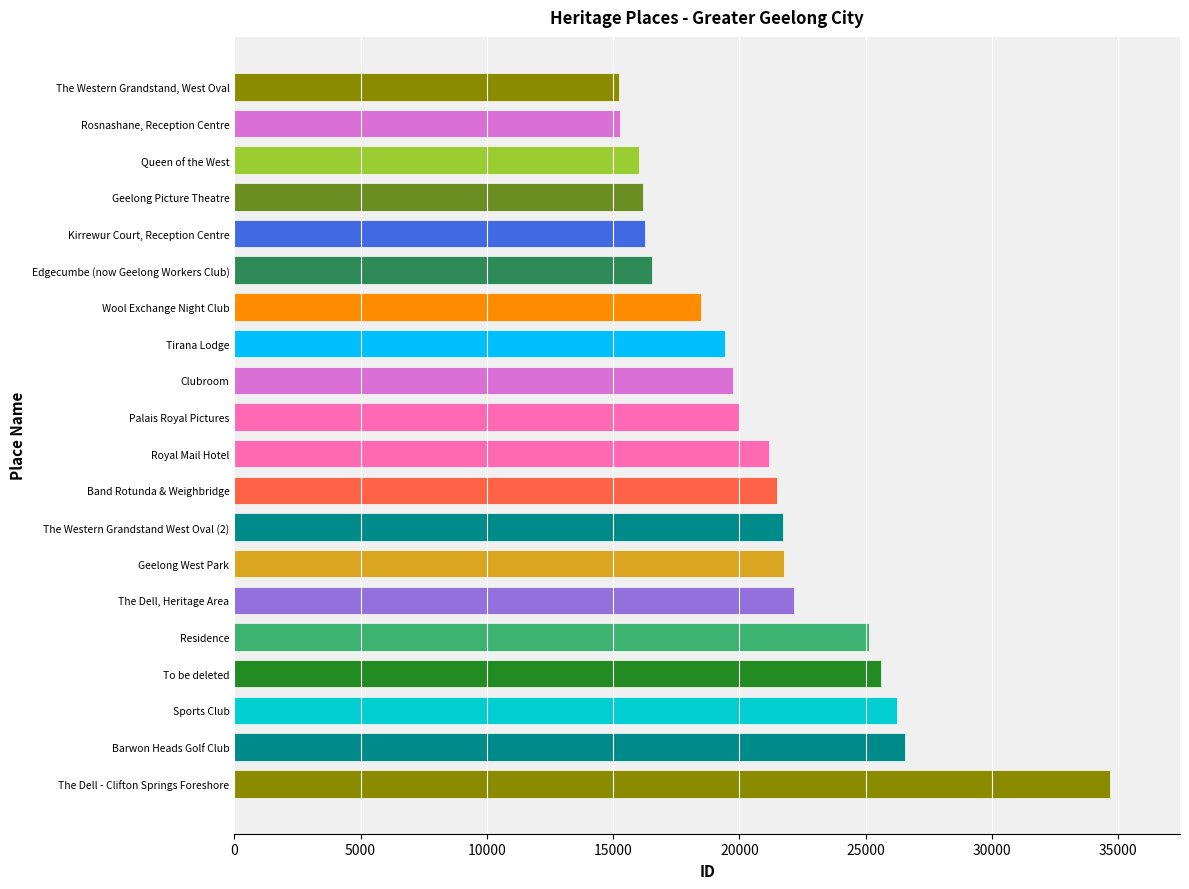

List the labels in order of value, smallest first.

The Western Grandstand, West Oval, Rosnashane, Reception Centre, Queen of the West, Geelong Picture Theatre, Kirrewur Court, Reception Centre, Edgecumbe (now Geelong Workers Club), Wool Exchange Night Club, Tirana Lodge, Clubroom, Palais Royal Pictures, Royal Mail Hotel, Band Rotunda & Weighbridge, The Western Grandstand West Oval (2), Geelong West Park, The Dell, Heritage Area, Residence, To be deleted, Sports Club, Barwon Heads Golf Club, The Dell - Clifton Springs Foreshore